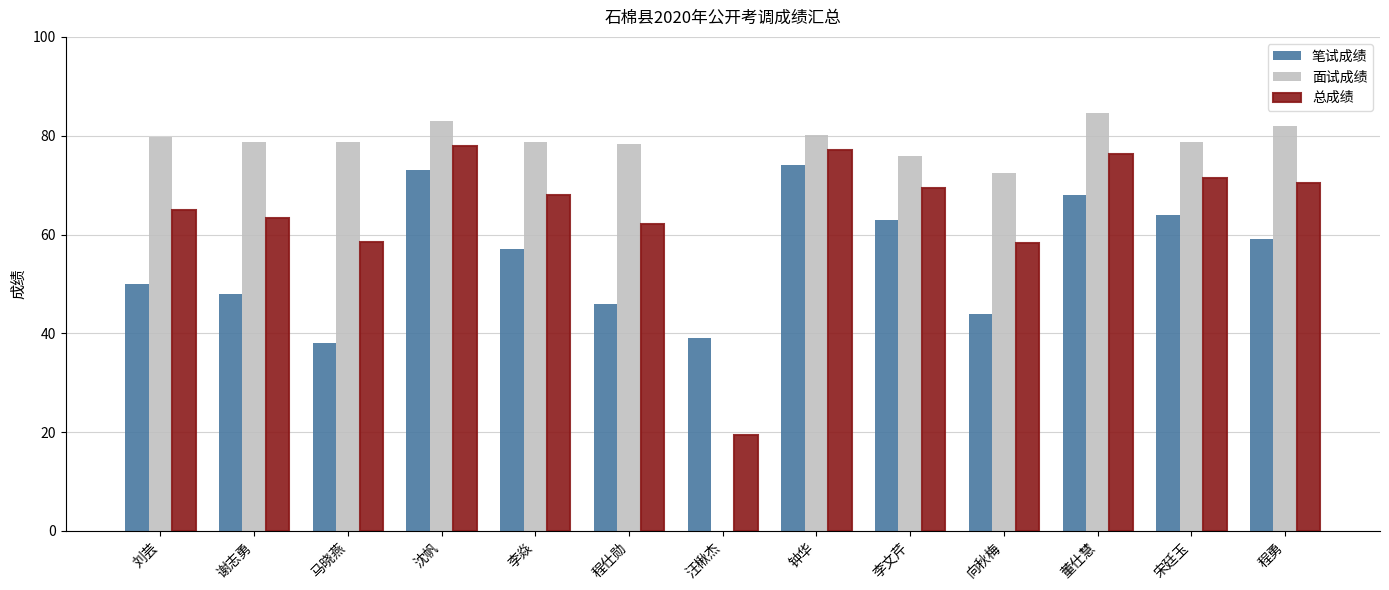

What is the sum of all 总成绩 values?

837.2